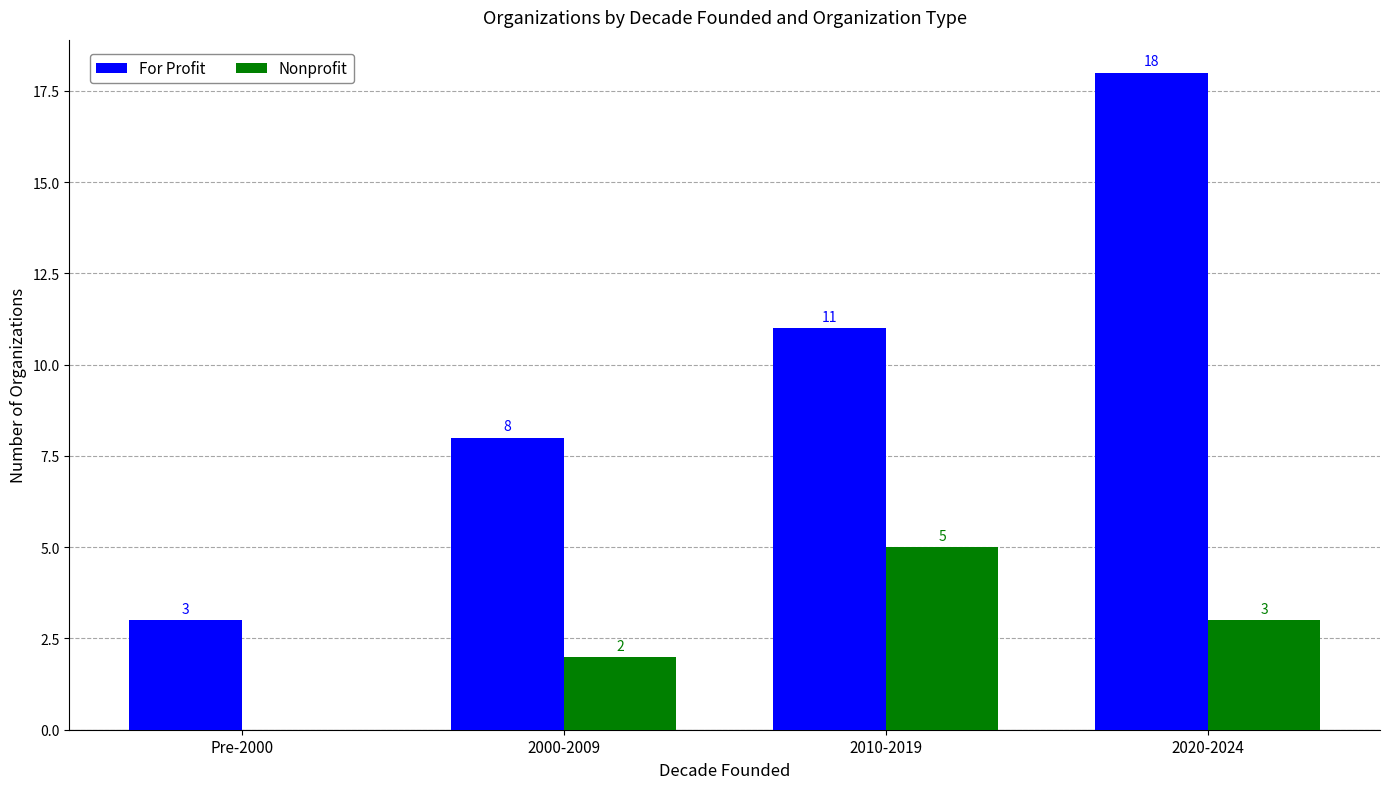

What is the difference between the Nonprofit values at 2000-2009 and 2020-2024?

1